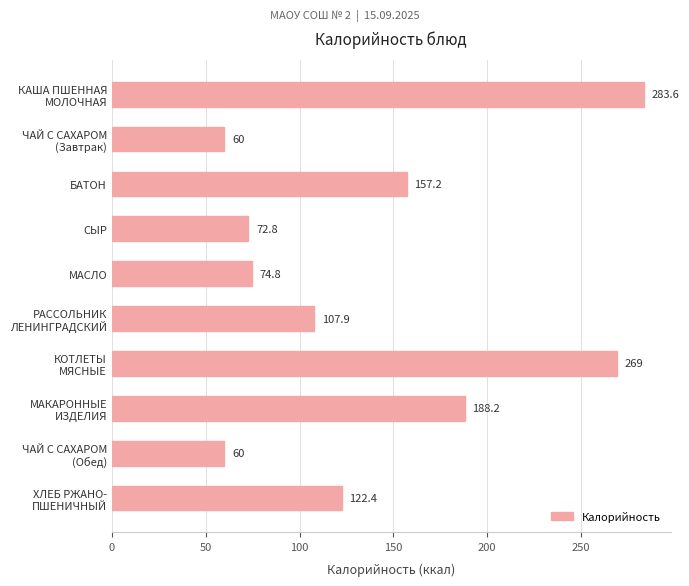

What is the difference between the second highest and second lowest values?

209.0